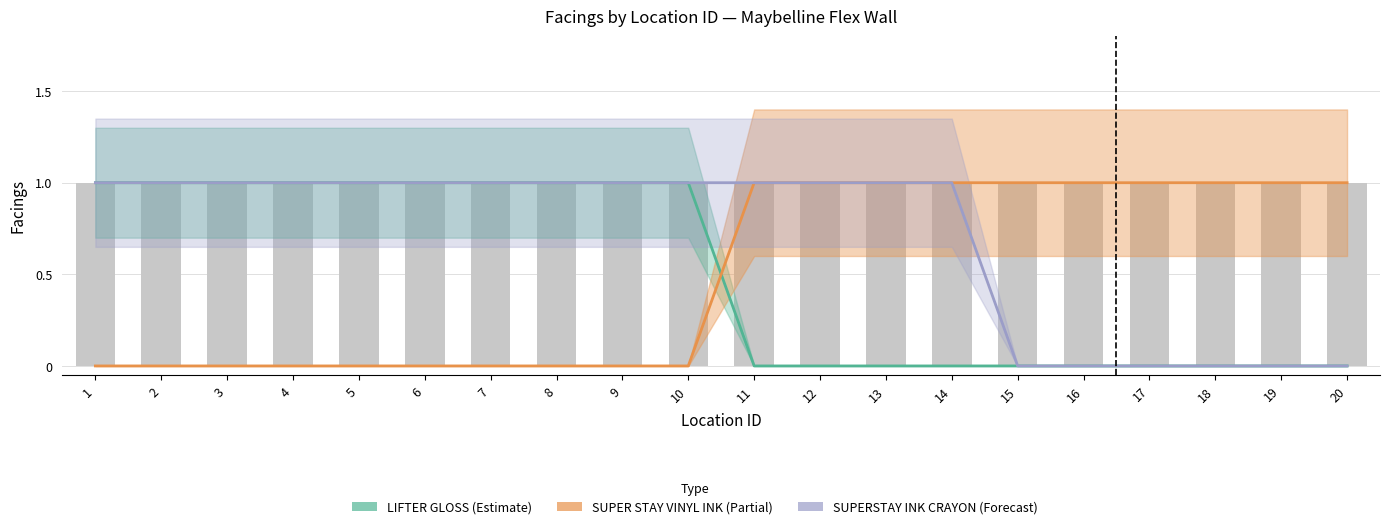

Read the LIFTER GLOSS (Estimate) value at 6.

1